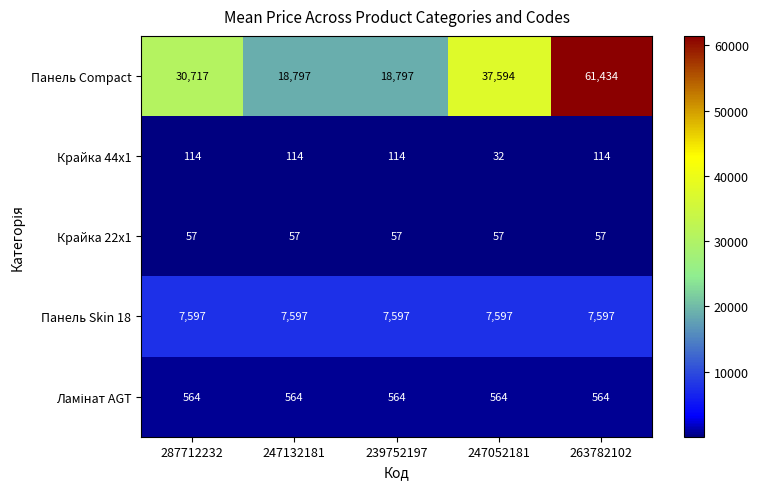

What is the total value across all series at 239752197?

27129